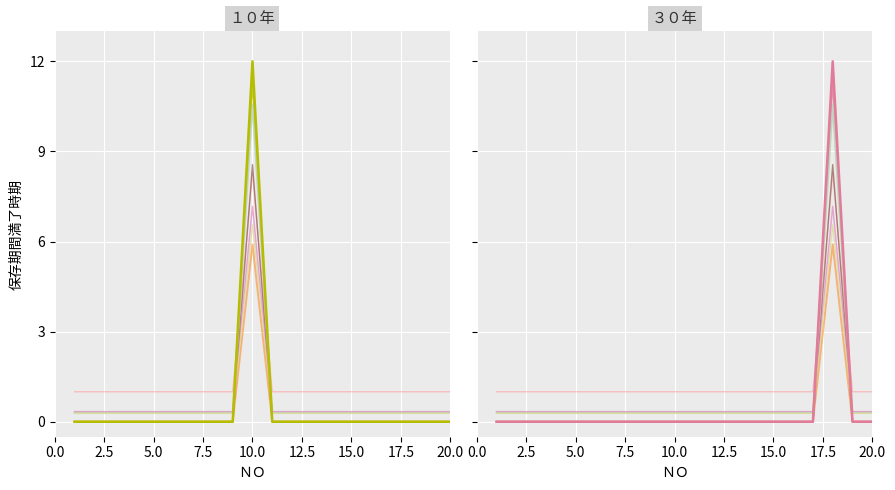

What is the value of the １０年 point at the 10th from the left?

5.9